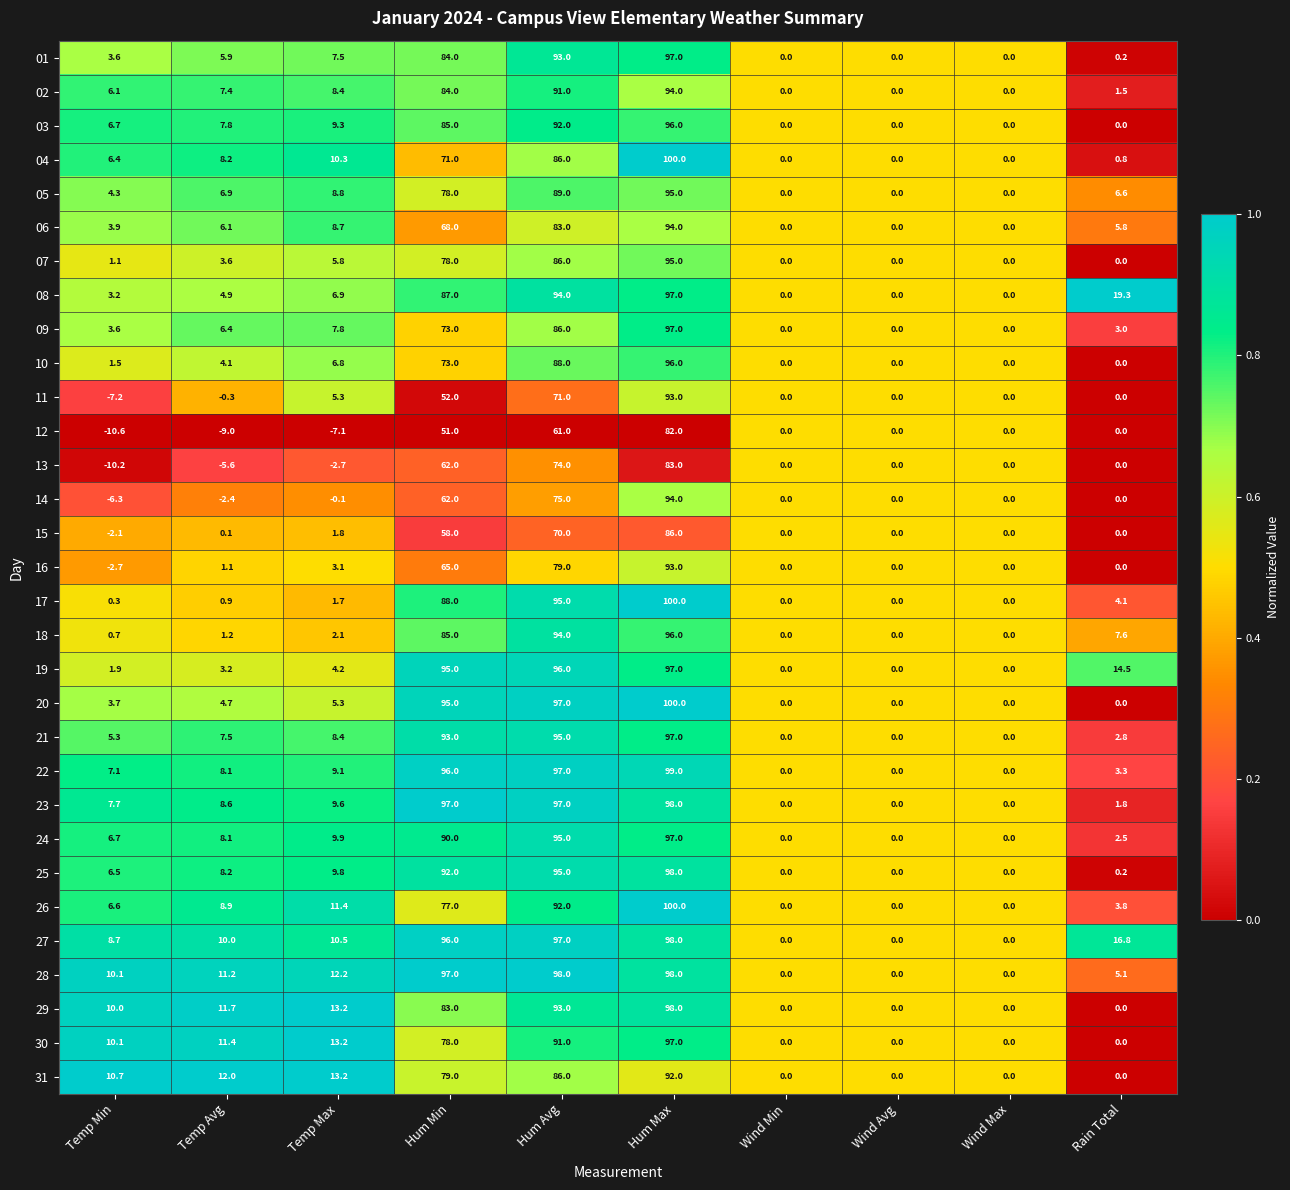

What is the sum of the 20 values at Hum Min and Wind Max?

95.0